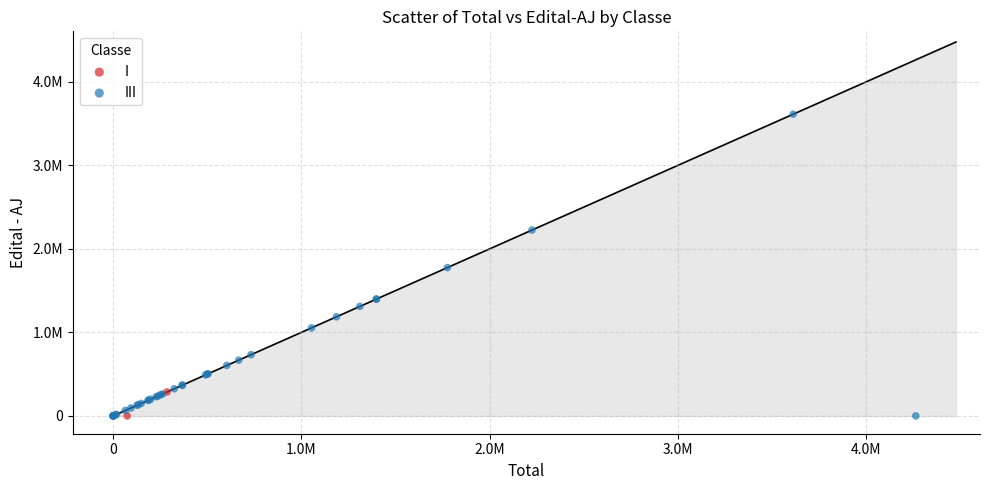

What are all the series names shown in the legend?

I, III